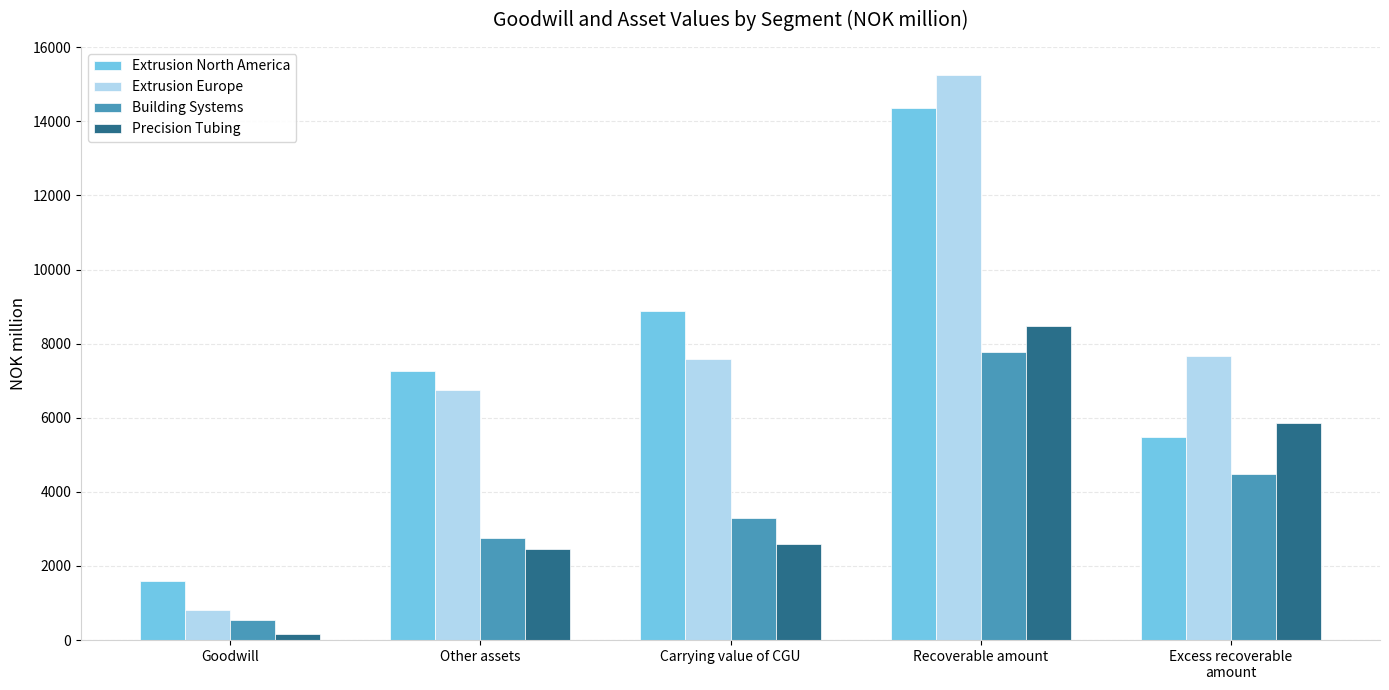

True or false: Building Systems has a value of 11827 at Recoverable amount.

False